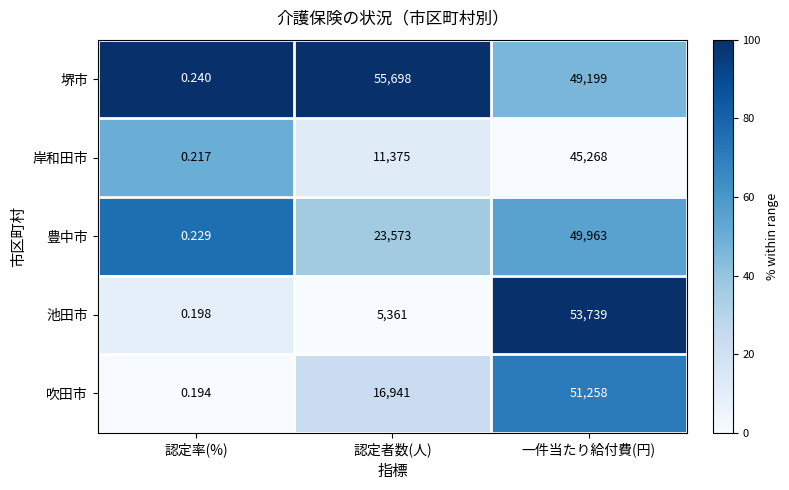

Which series has the widest spread of values?

堺市